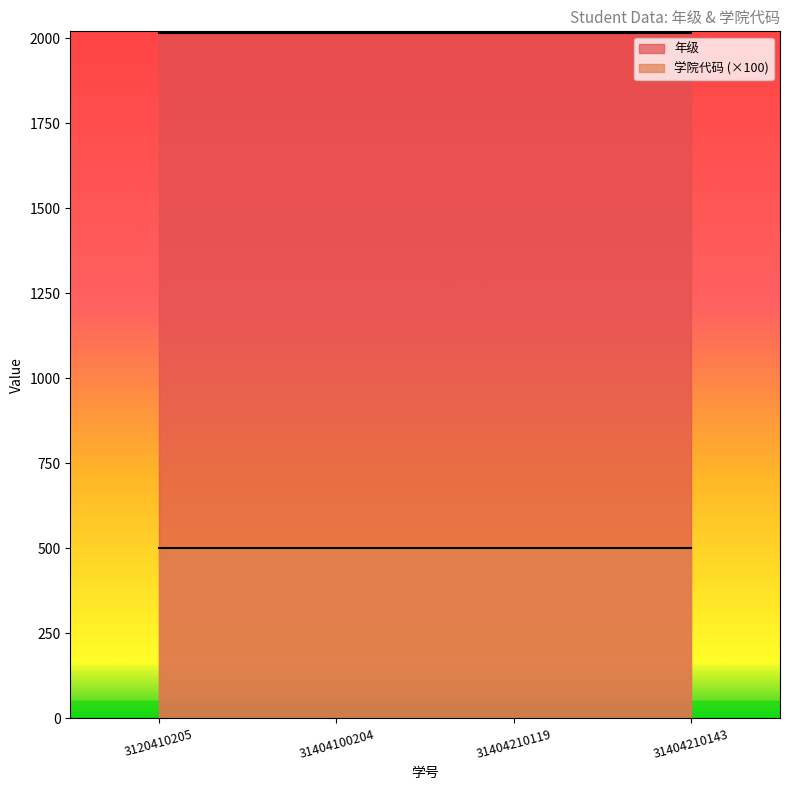

True or false: 年级 has more than 0 points higher than both neighbors.

False